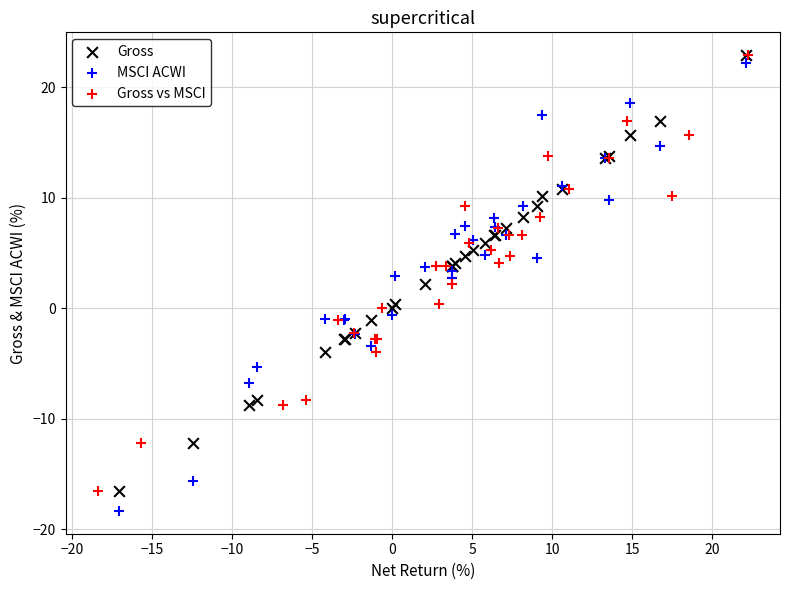

What are all the series names shown in the legend?

Gross, MSCI ACWI, Gross vs MSCI